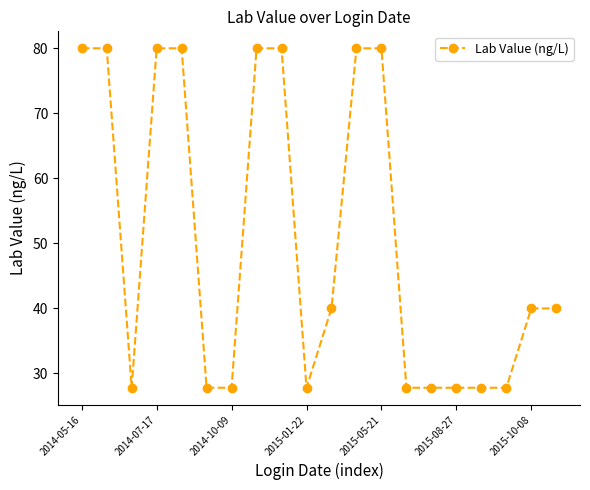

What is the greatest value displayed?

80.0